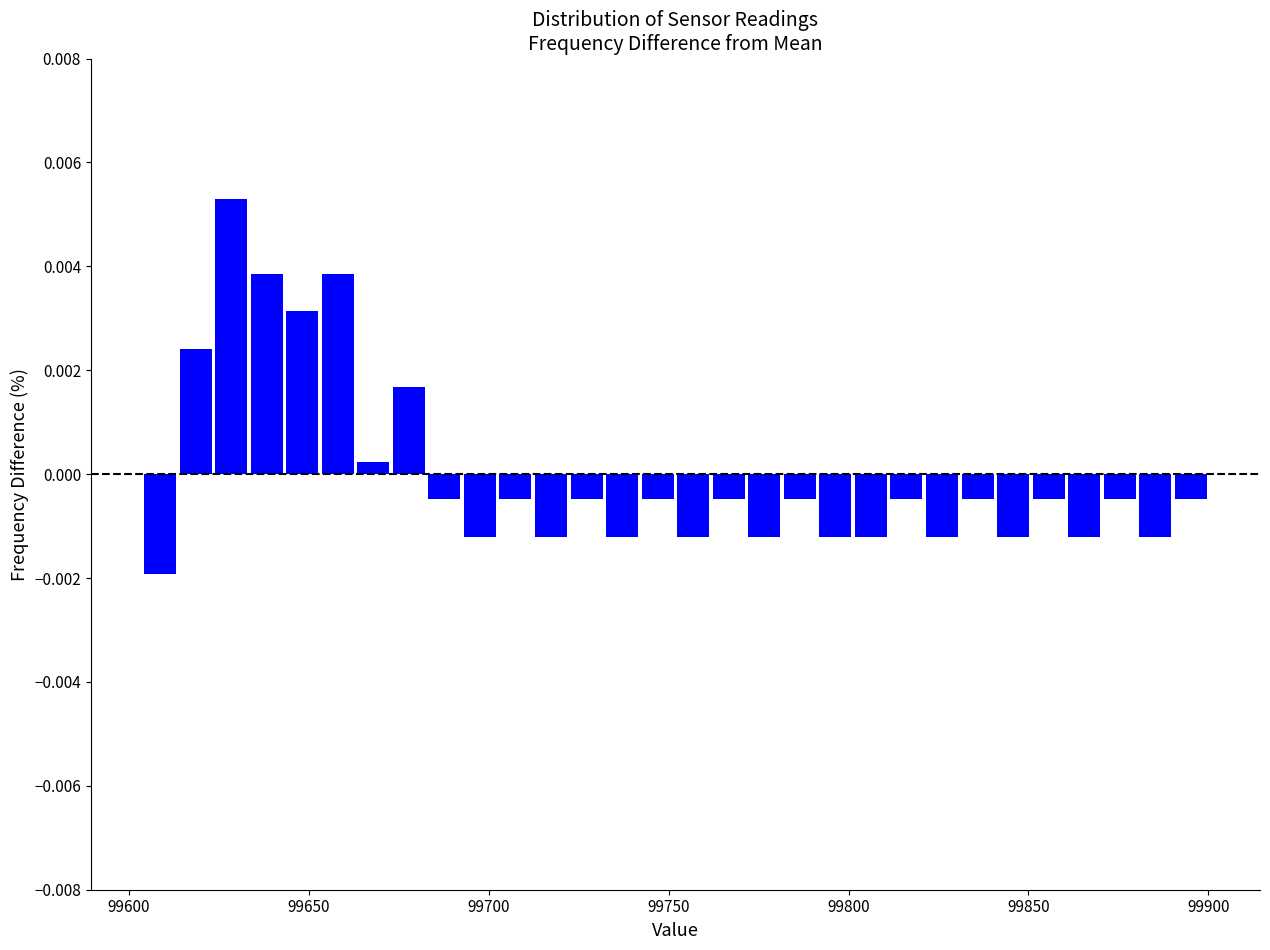

Around what value on the x-axis is the tallest bar? Give the approximate position of its centre, as read against the axis.

99630